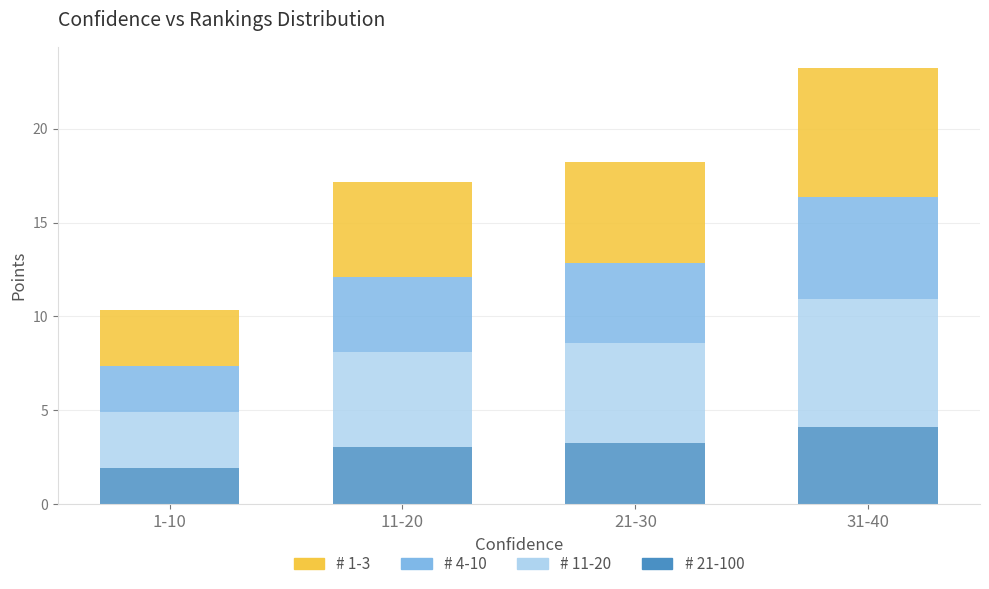

At which label does # 21-100 reach its peak?

31-40